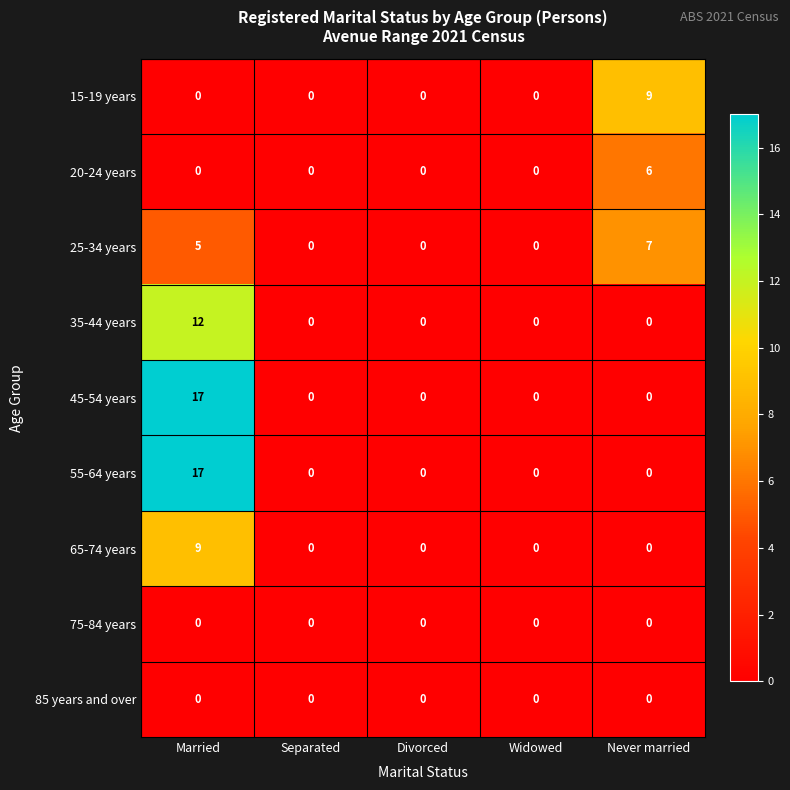

Is it true that 45-54 years equals 0 at Separated?

True